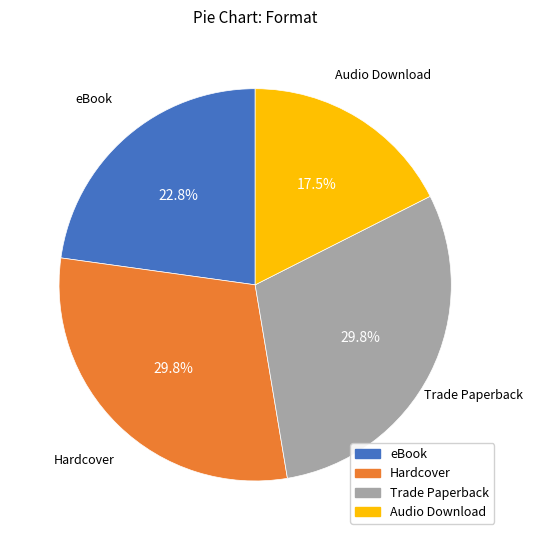

Count the number of slices in the pie.

4